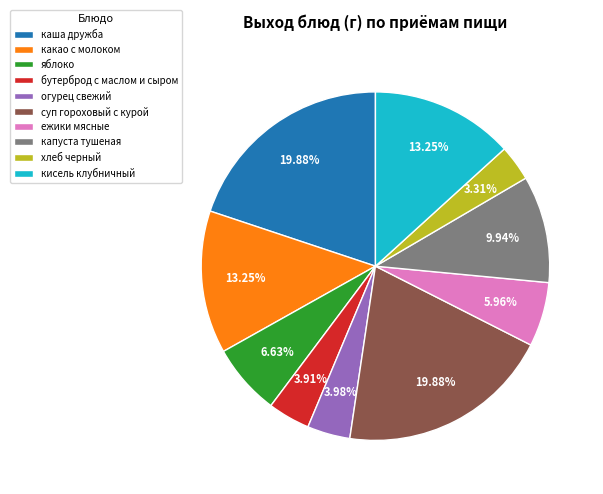

How many segments does this pie chart have?

10